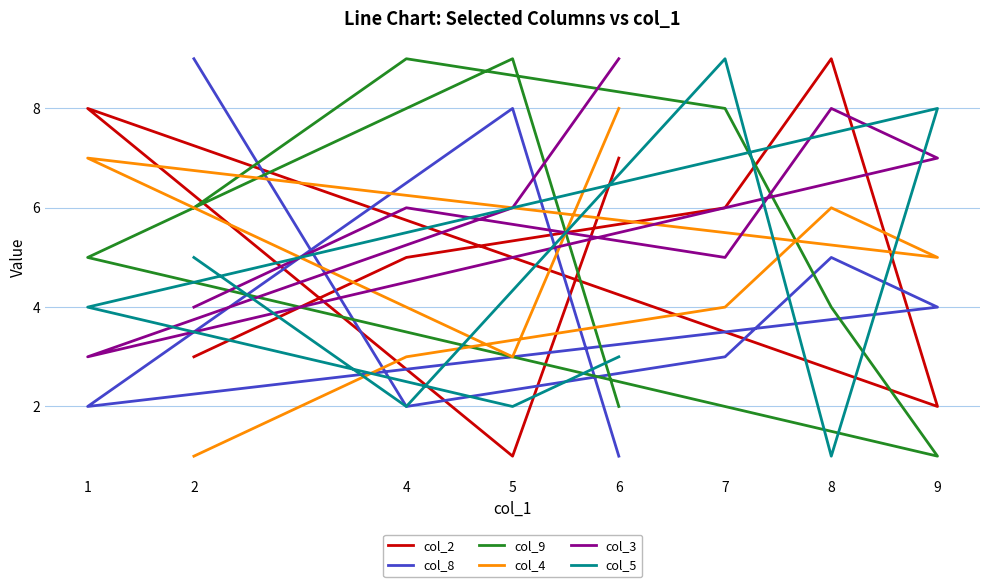

What value does the col_2 series have at 4?

5